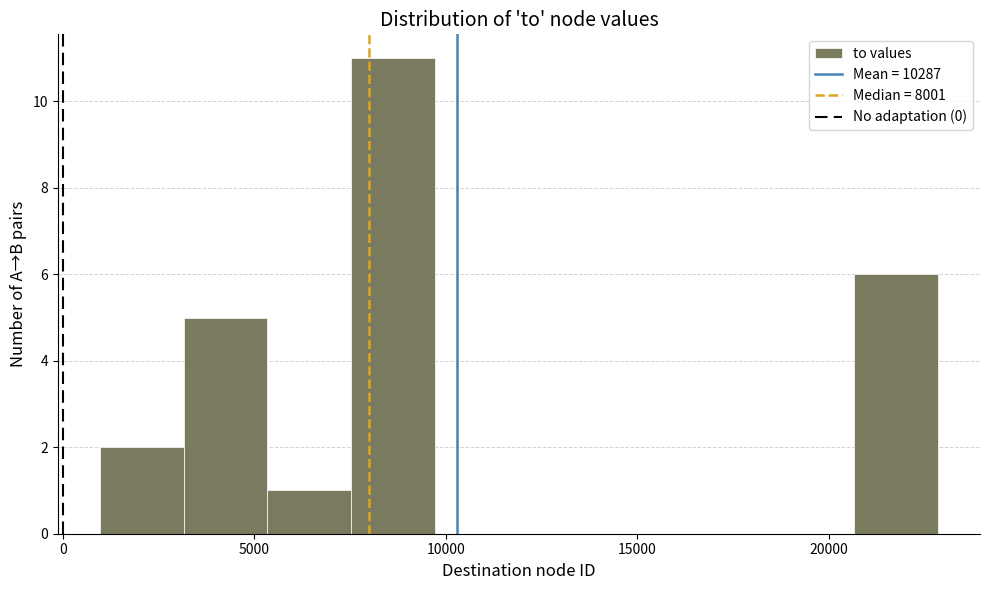

Reading left to right, transcribe this chart: for each bar, give the range it covers on the x-axis and its height. Neither the bar edges nor the heights are printed on the chart, so give them approximately, as read against the axes.

1000 to 3000: 2
3000 to 5500: 5
5500 to 7500: 1
7500 to 9500: 11
9500 to 12000: 0
12000 to 14000: 0
14000 to 16500: 0
16500 to 18500: 0
18500 to 20500: 0
20500 to 23000: 6